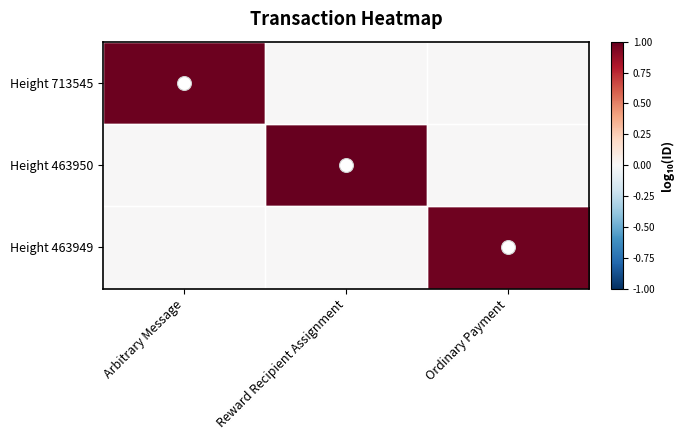

How many data points does each series have?

3